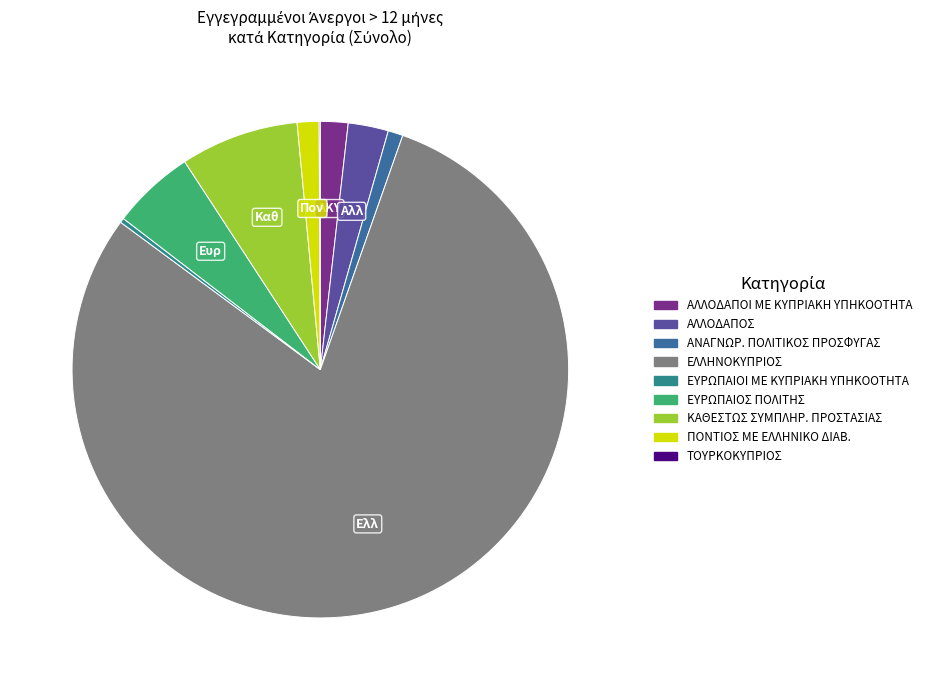

To the nearest percent, what portion does ΑΛΛΟΔΑΠΟΙ ΜΕ ΚΥΠΡΙΑΚΗ ΥΠΗΚΟΟΤΗΤΑ represent?

2%